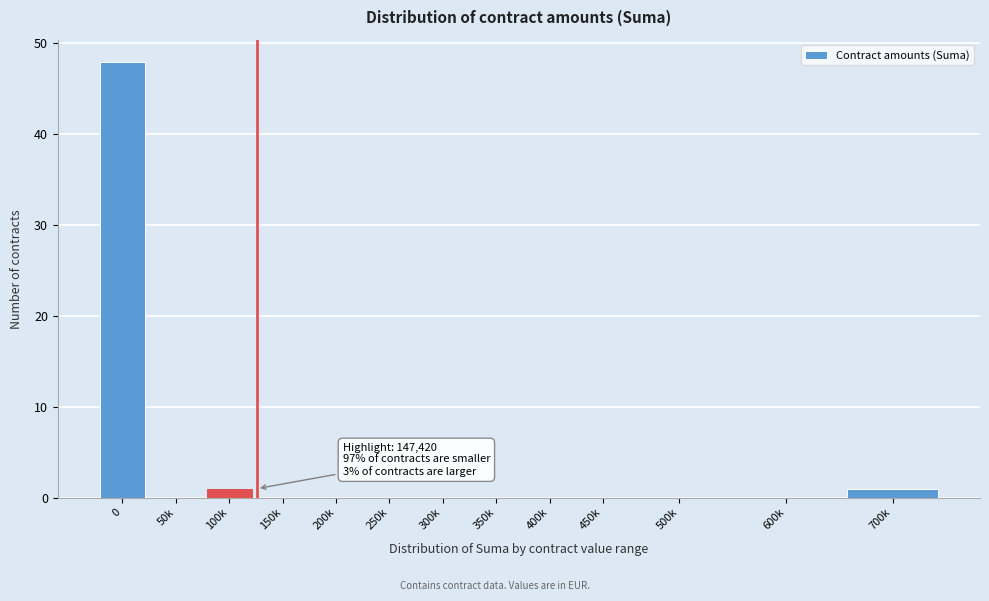

Reading left to right, what are all the values shown in this chart?

0=48	50k=0	100k=1	150k=0	200k=0	250k=0	300k=0	350k=0	400k=0	450k=0	500k=0	600k=0	700k=1